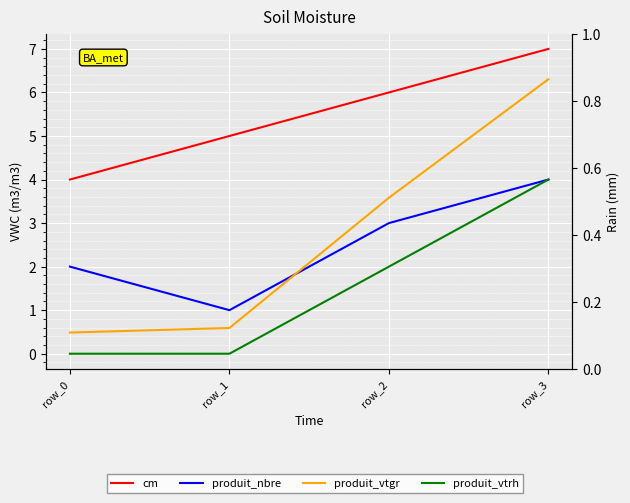

What is the sum of all produit_vtgr values?

11.0